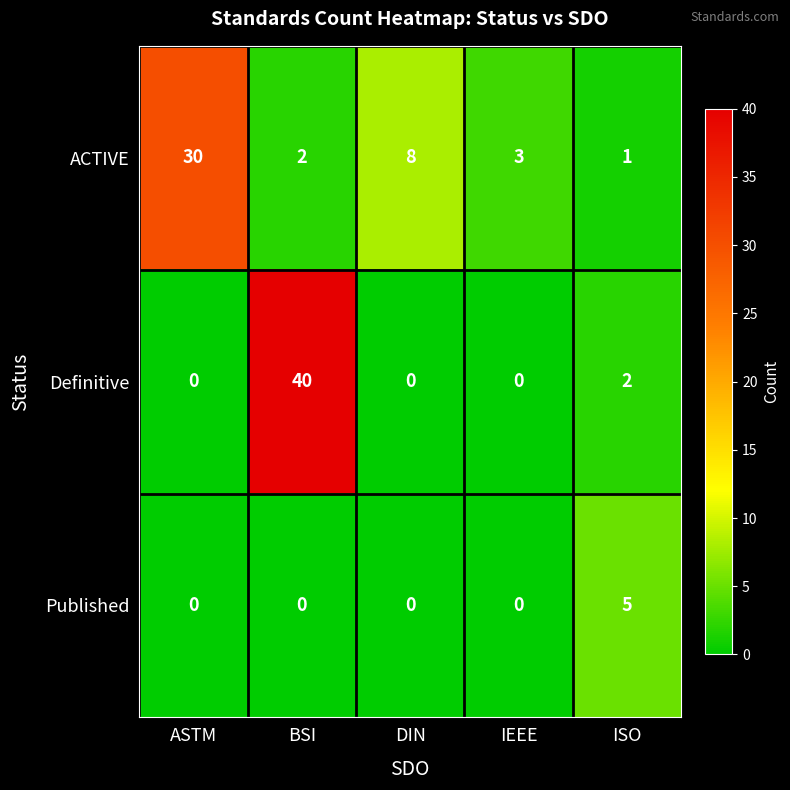

What is the sum of all ACTIVE values?

44